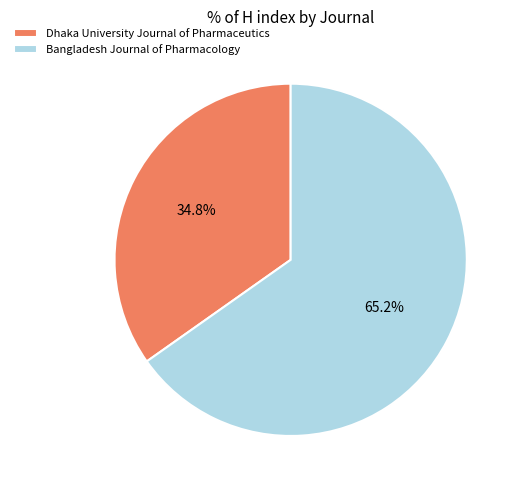

What is the total percentage of Dhaka University Journal of Pharmaceutics and Bangladesh Journal of Pharmacology?

100.0%